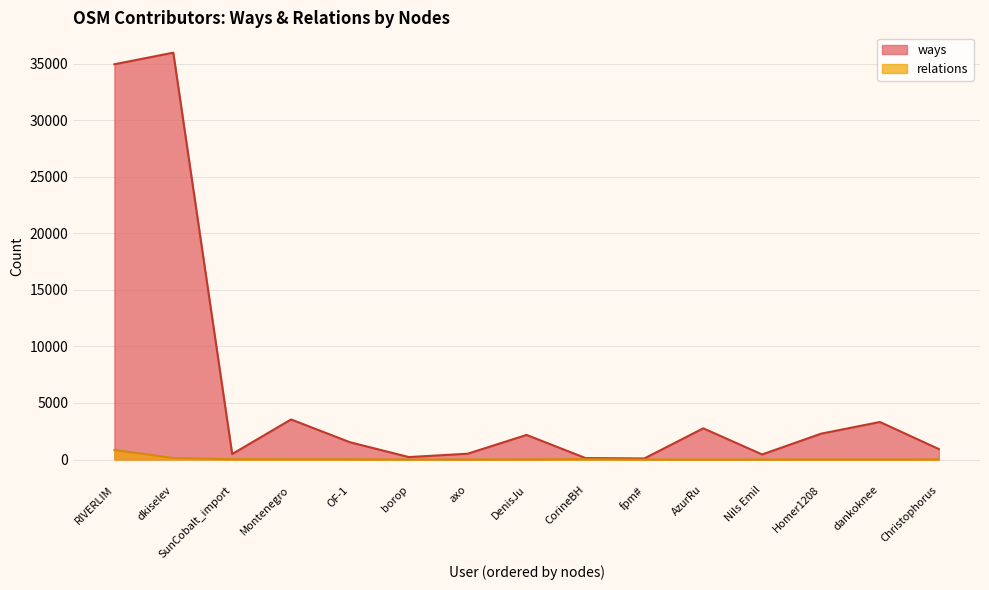

Which series has the largest range (max minus min)?

ways